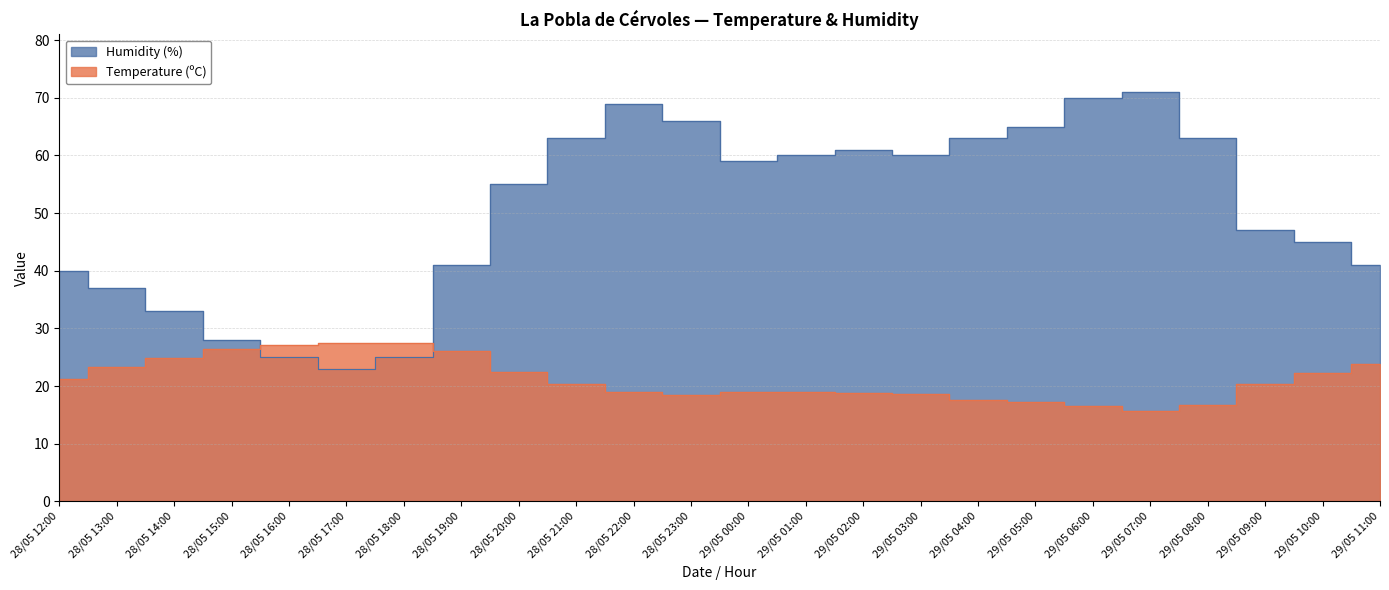

What are all the series names shown in the legend?

Temperature (ºC), Humidity (%)